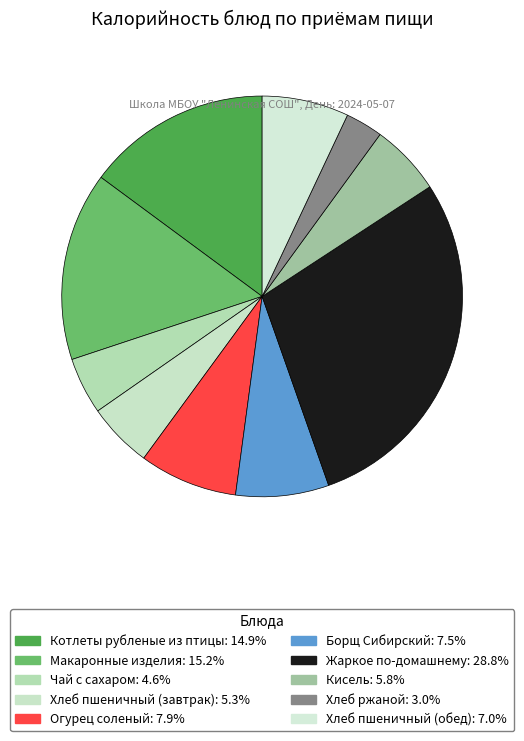

Which category has the biggest portion of the pie?

Жаркое по-домашнему